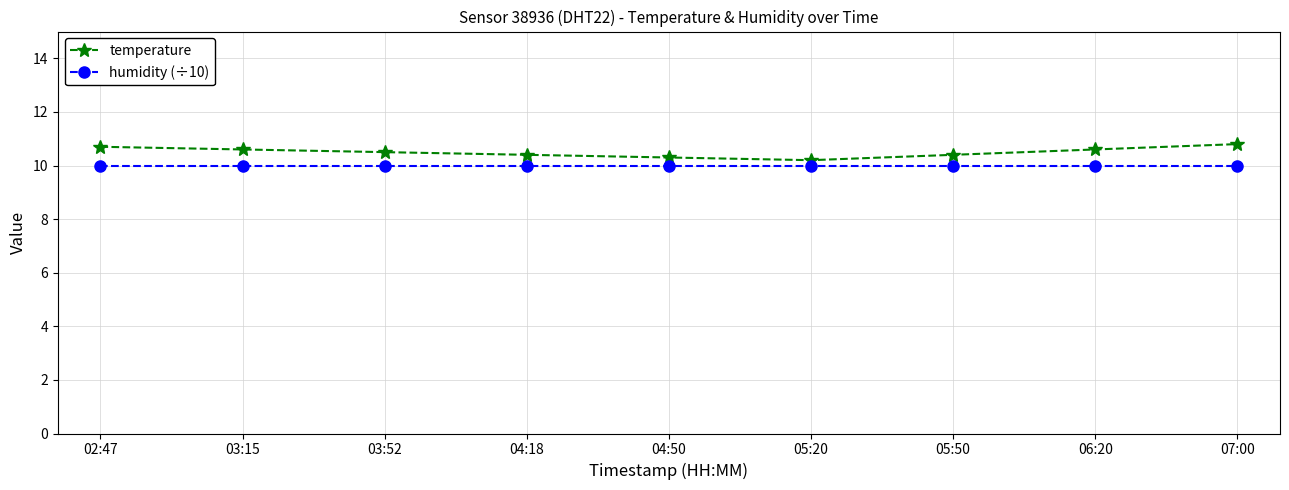

True or false: humidity (÷10) and temperature intersect in this chart.

False